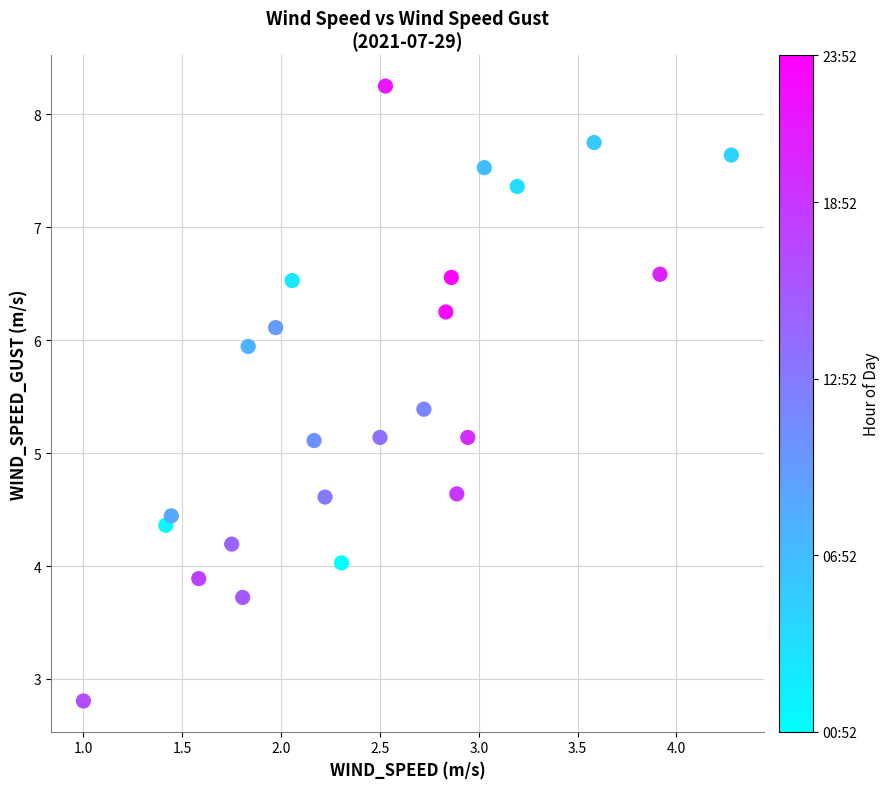

What is the range of X values (max minus min)?

3.3